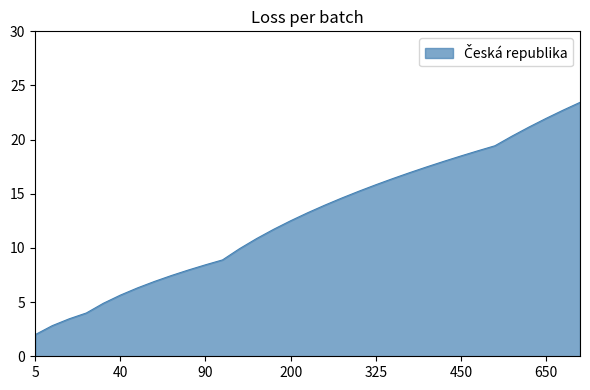

Does the chart have visible grid lines?

No